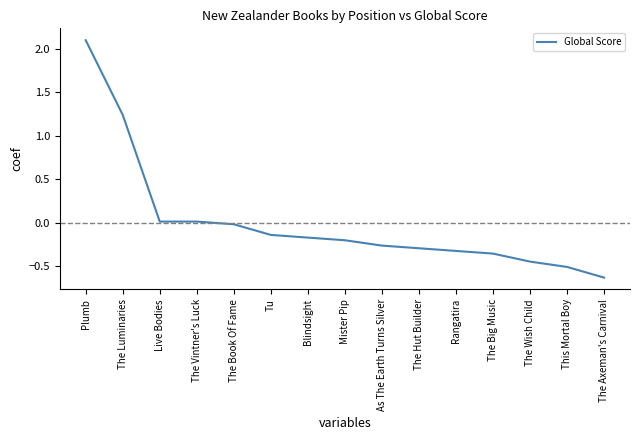

How many categories are shown in the chart?

15